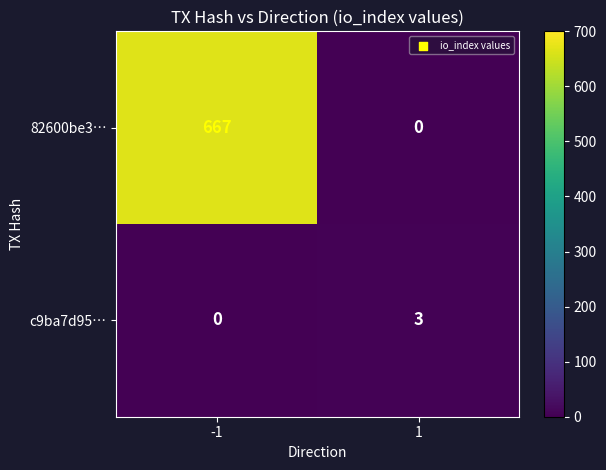

At which category is the sum across all series the highest?

-1